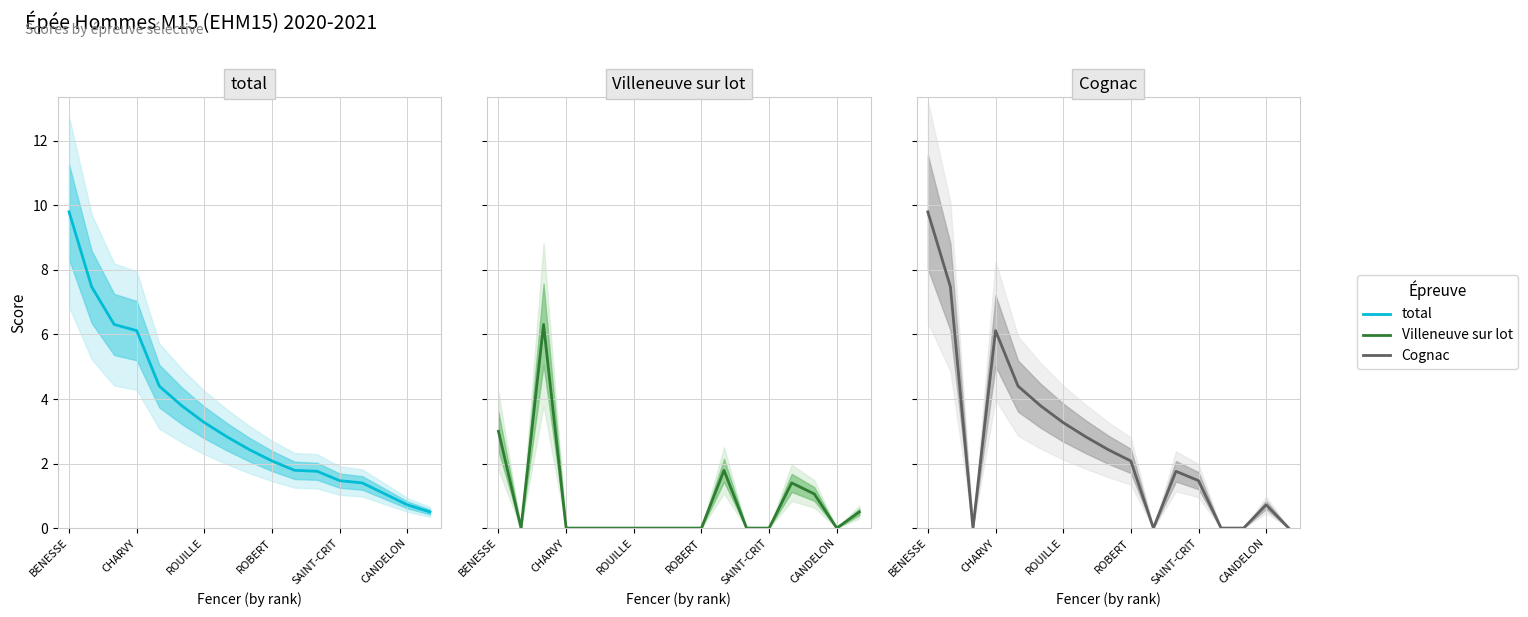

True or false: Cognac has more than 2 interior local peaks.

True